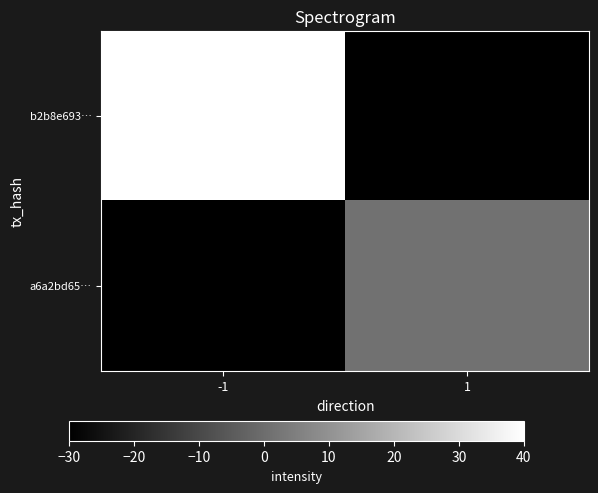

Which label corresponds to the smallest value in the chart?

1